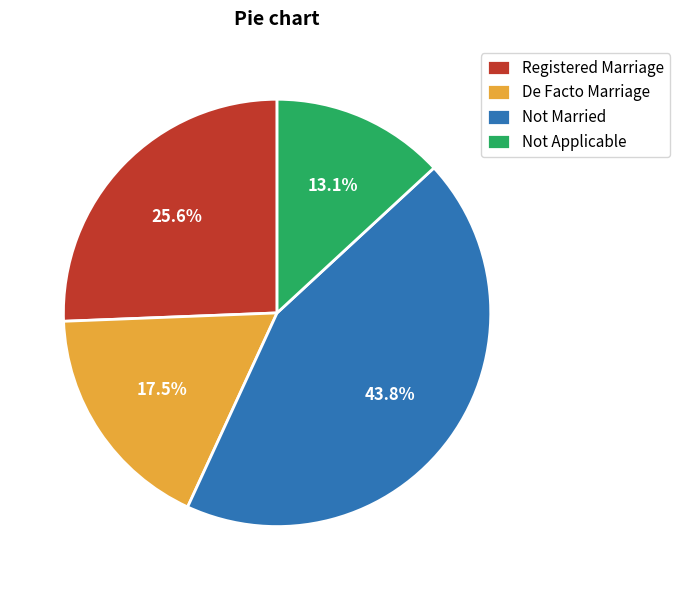

Rank the categories by value from lowest to highest.

Not Applicable, De Facto Marriage, Registered Marriage, Not Married